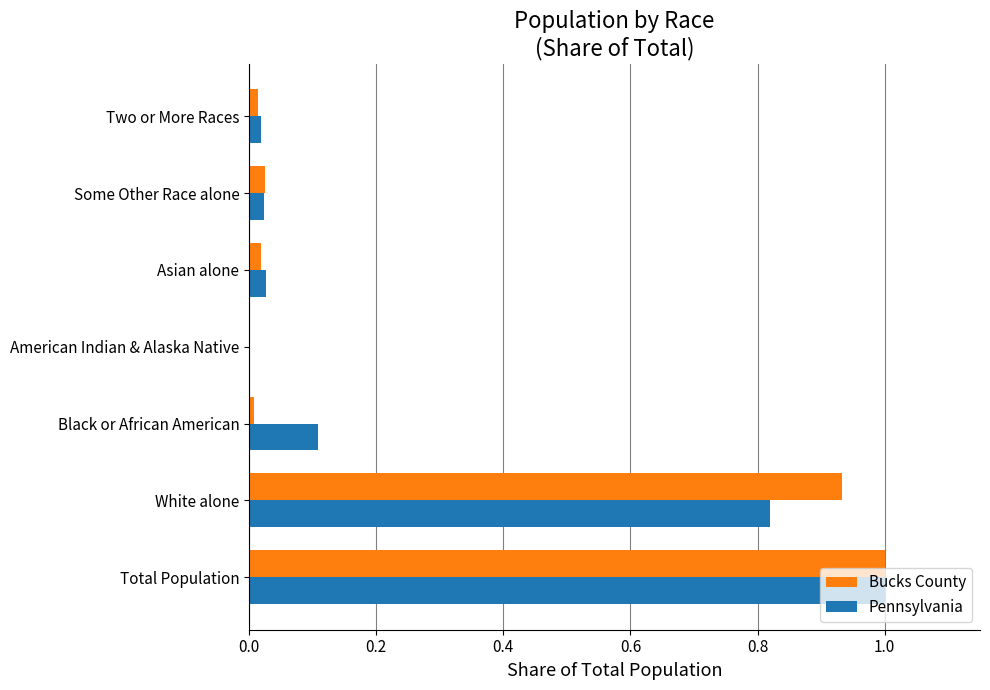

What is the sum of all Bucks County values?

2.0